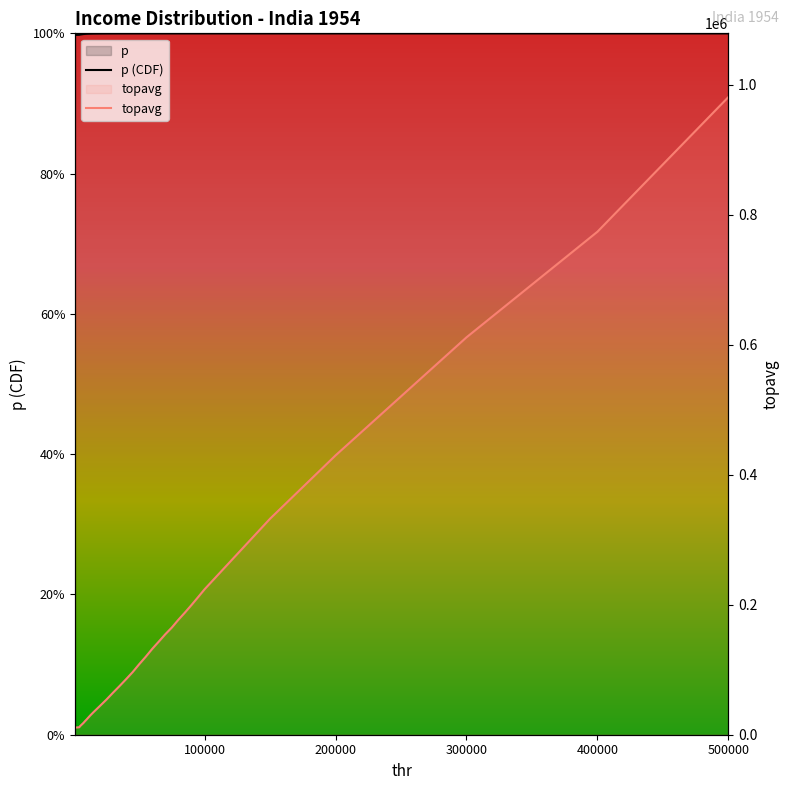

What is the difference between the topavg values at 90000 and 50000?

91242.5